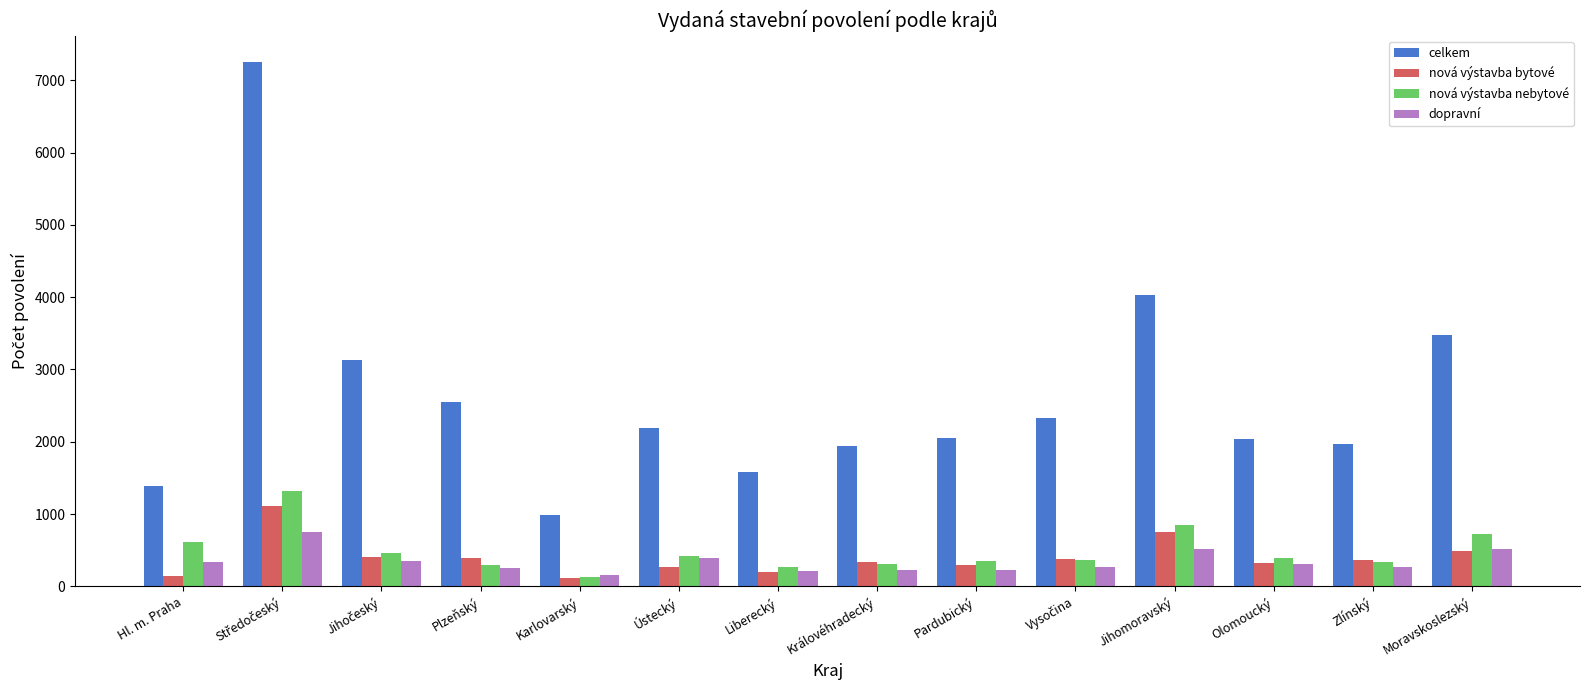

What is the difference between the second highest and minimum values in the celkem series?

3037